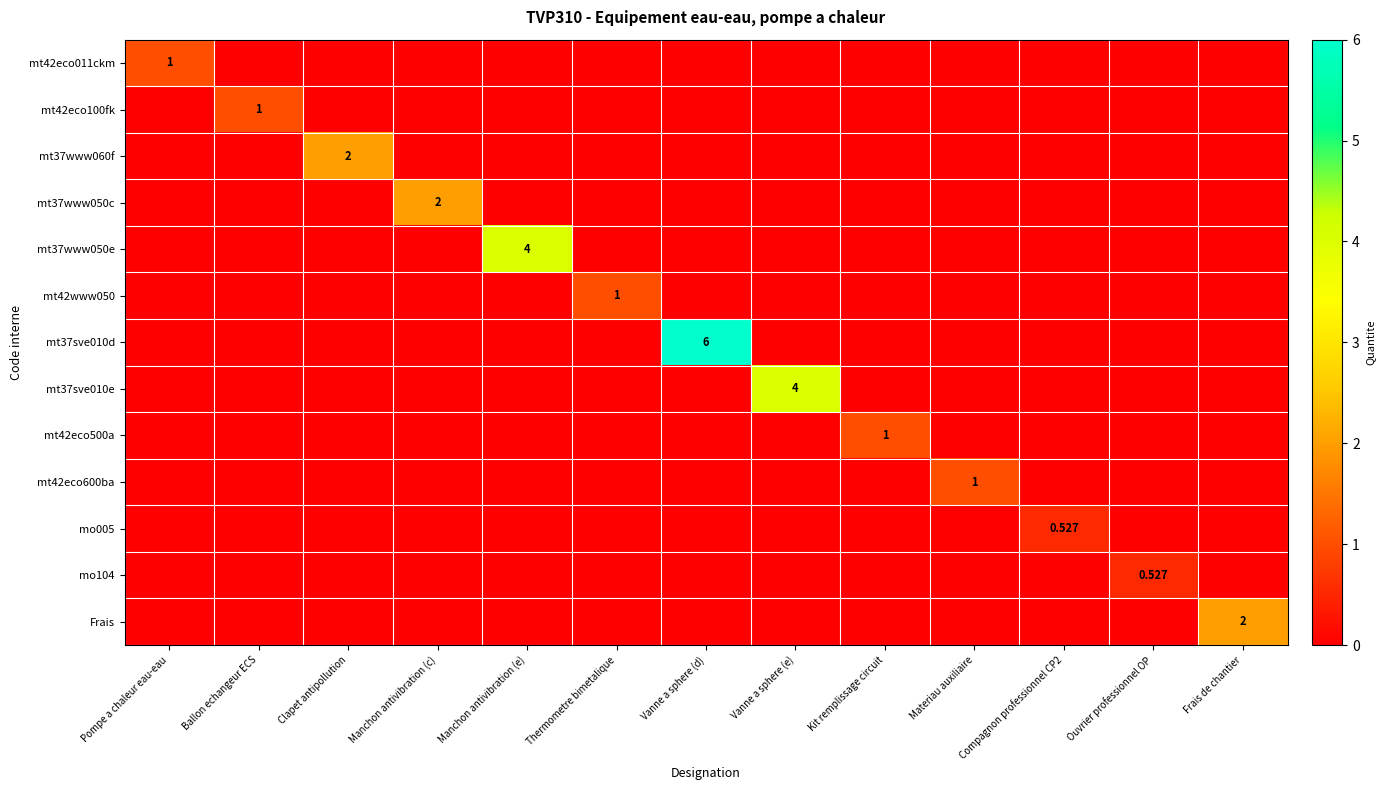

At how many categories does at least one series exceed 1?

6